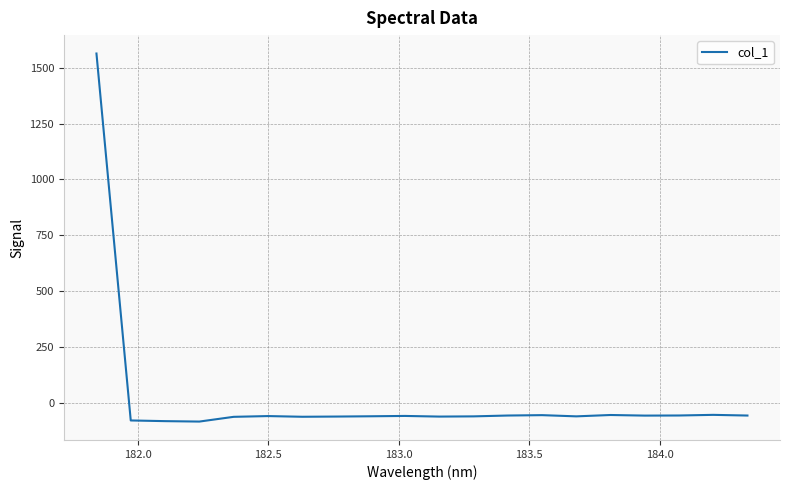

What is the minimum value shown in the chart?

-84.9